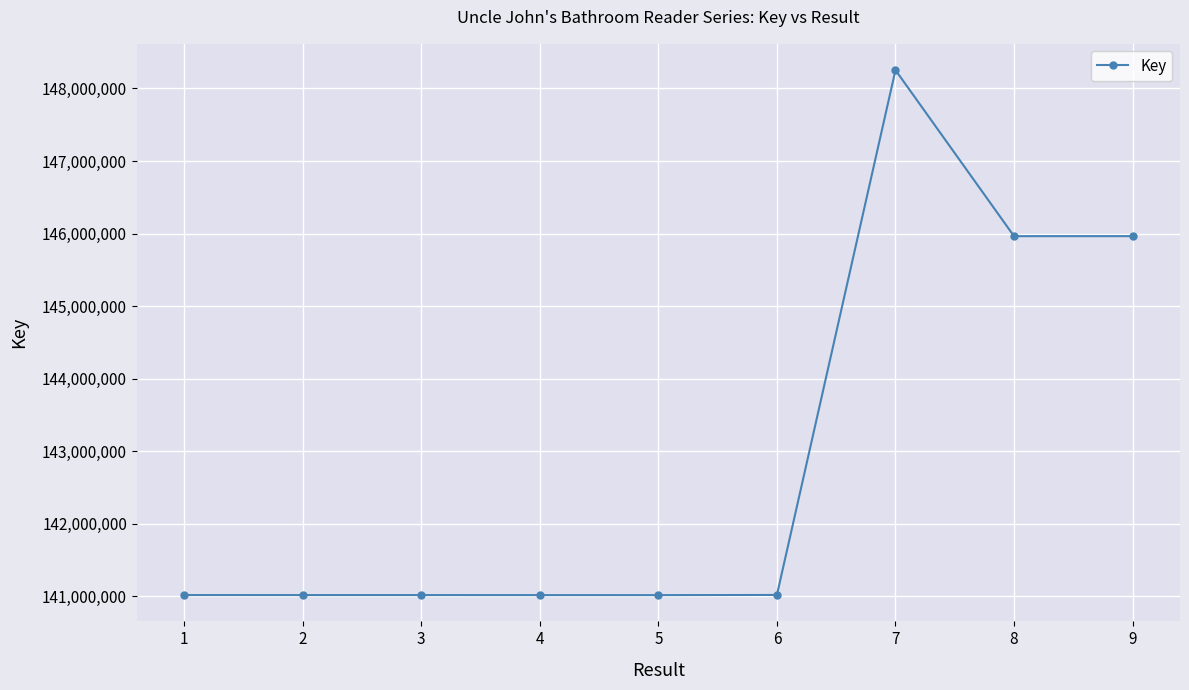

Is it true that the value at 8 is 97706850?

False